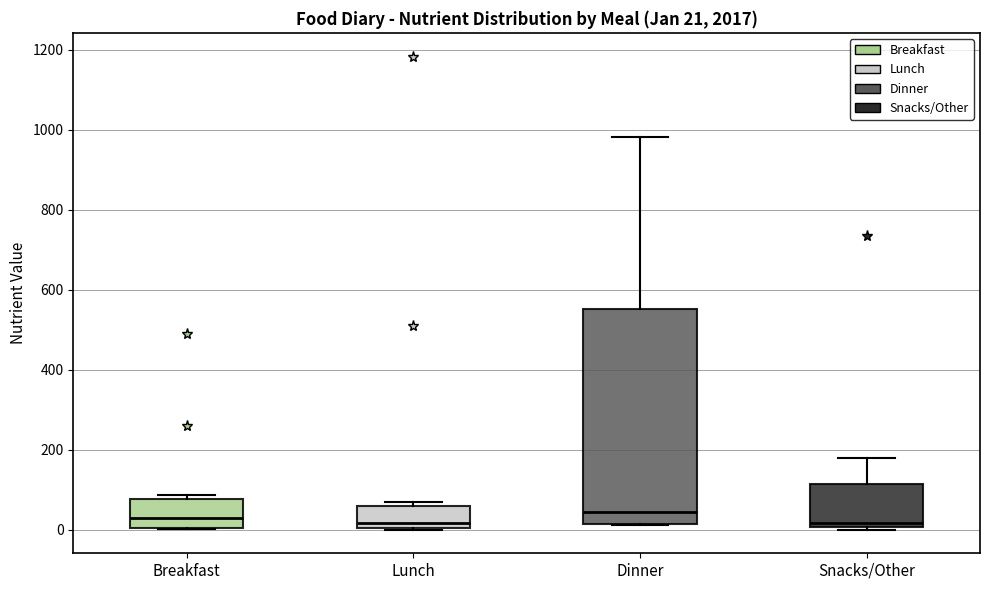

Which box is the tallest, from its lower edge to its upper edge?

Dinner